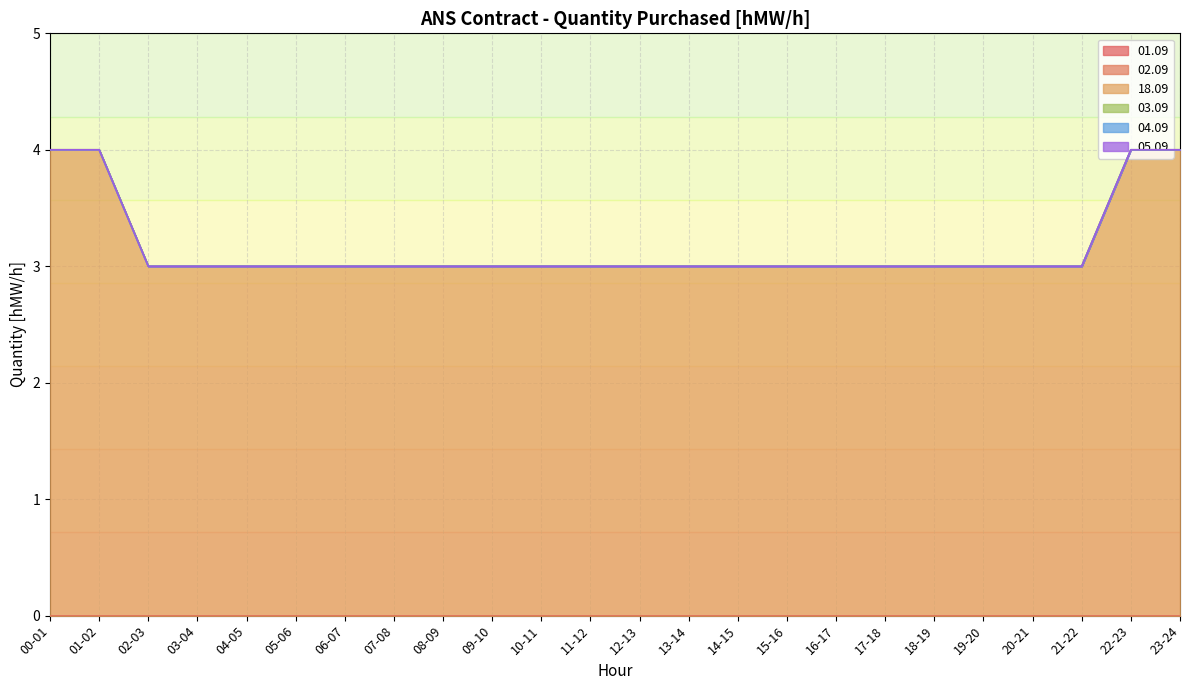

How many lines are shown in the chart?

6